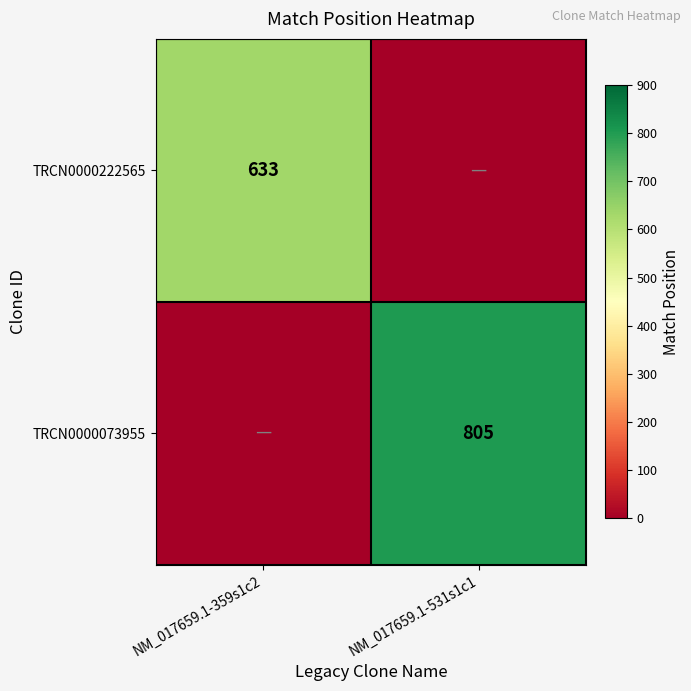

Is it true that TRCN0000222565 equals 1021 at NM_017659.1-359s1c2?

False